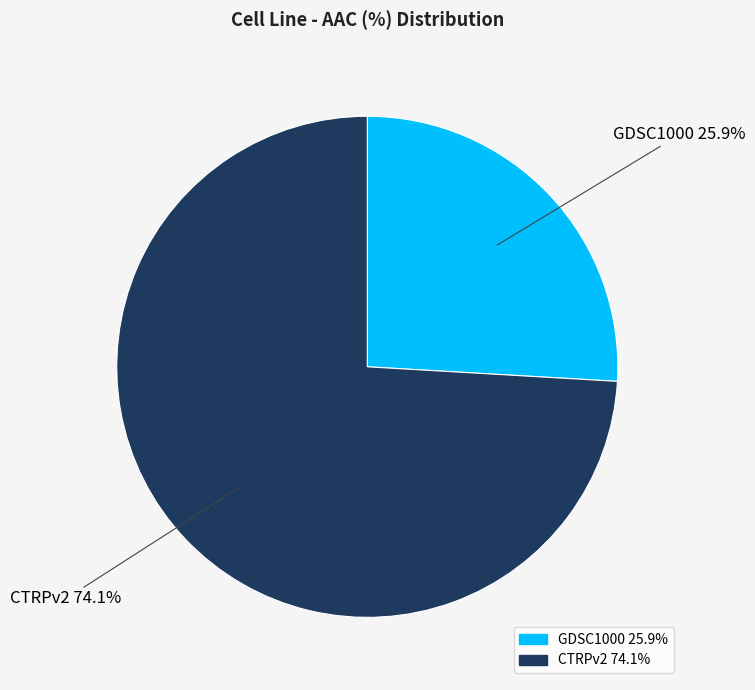

Which slice is the smallest?

GDSC1000